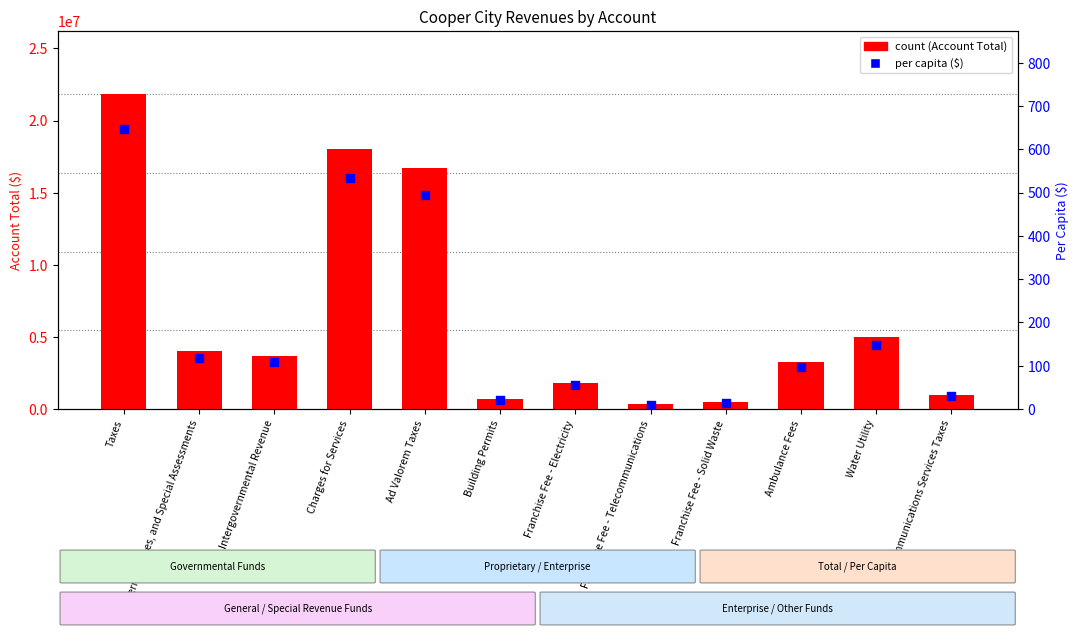

Which series has the largest total across all categories?

count